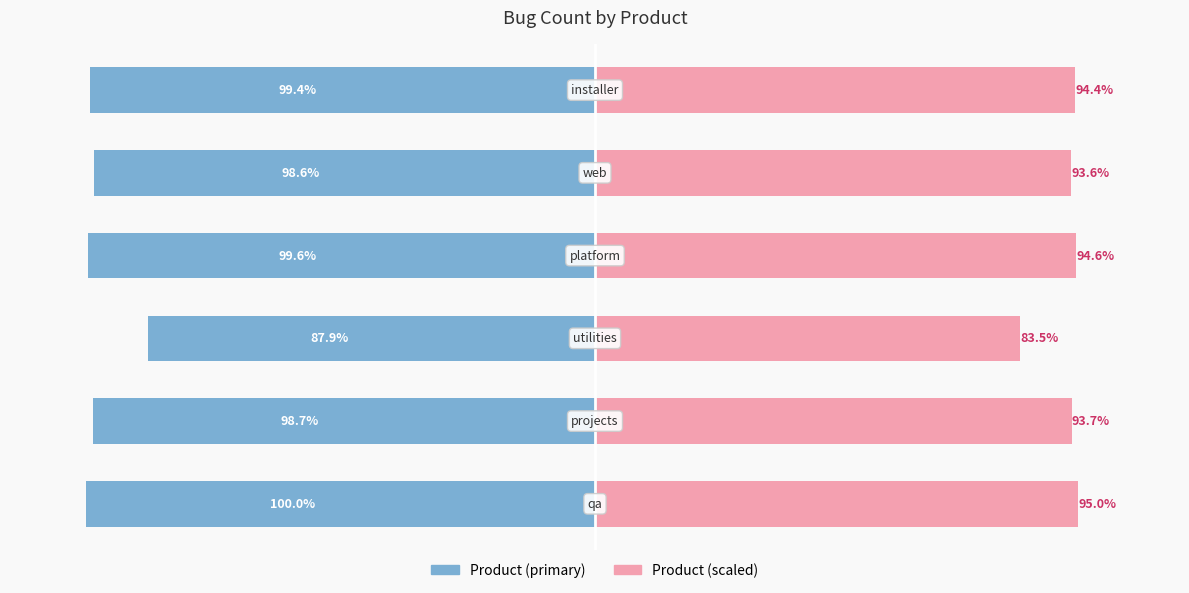

Reading left to right, list all the values displayed in this chart.

Bug ID (left): -100.0	-98.7	-87.9	-99.6	-98.6	-99.4
Bug ID (right): 95.0	93.7	83.5	94.6	93.6	94.4